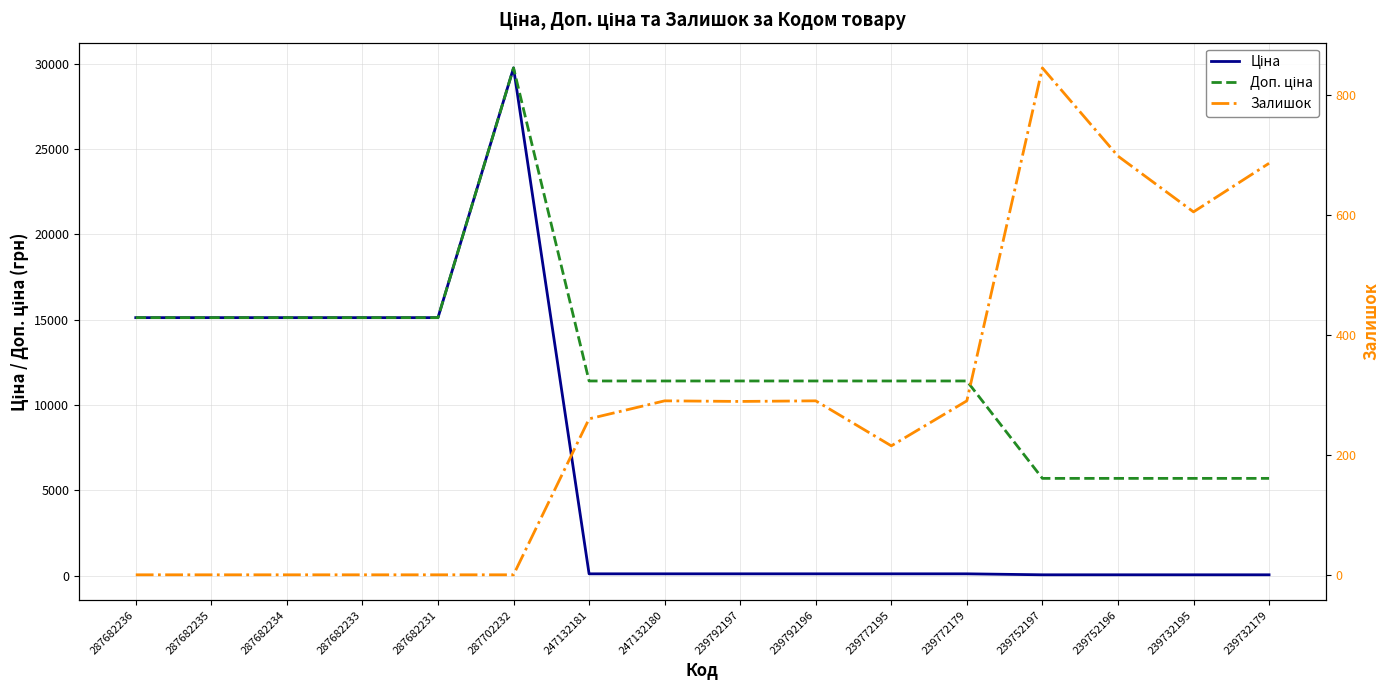

How many data points in Залишок are above 289?

7